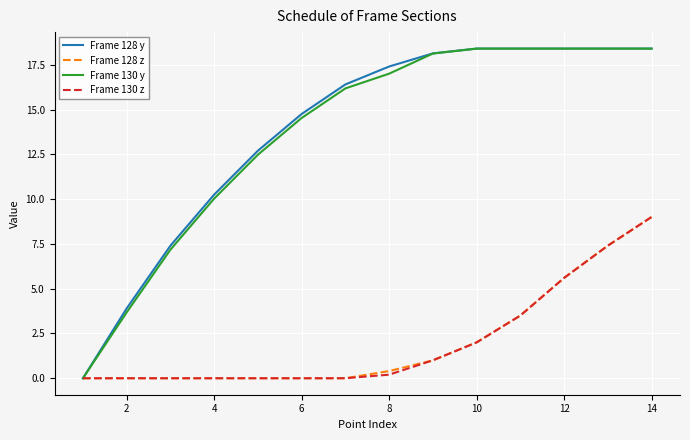

What is the greatest value displayed?

18.4